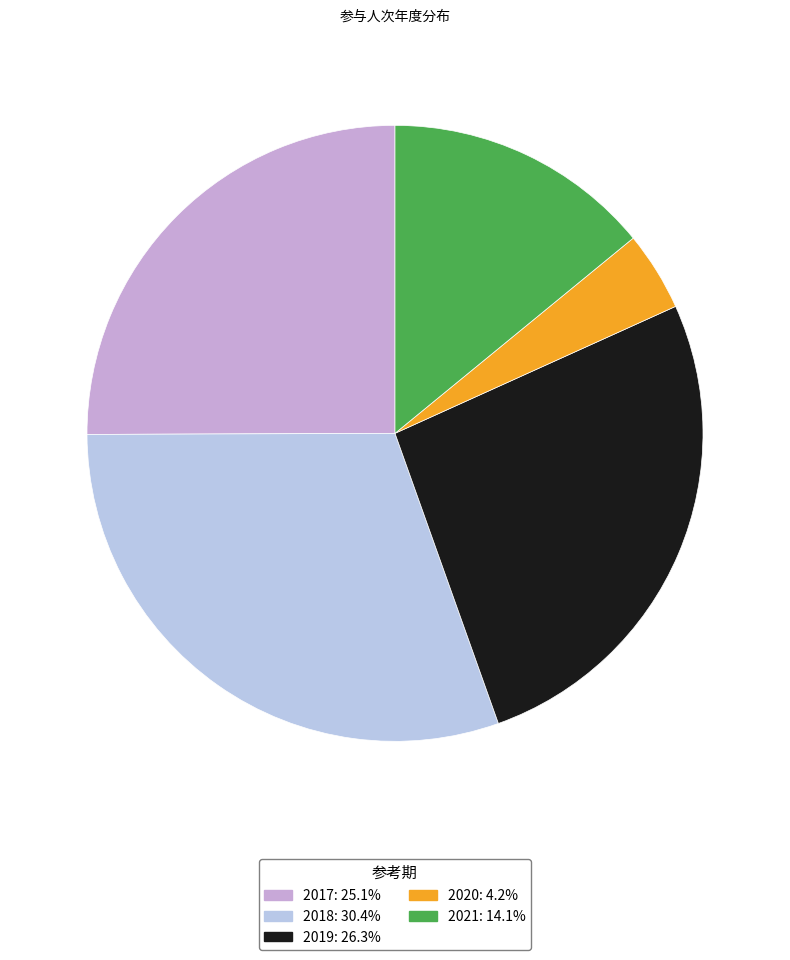

To the nearest percent, what is the difference between the 2019 and 2017 slice percentages?

1%